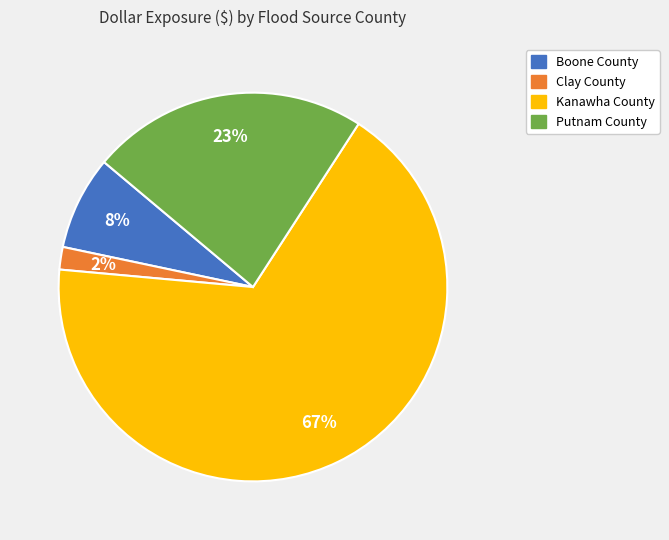

Rank the categories by value from highest to lowest.

Kanawha County, Putnam County, Boone County, Clay County